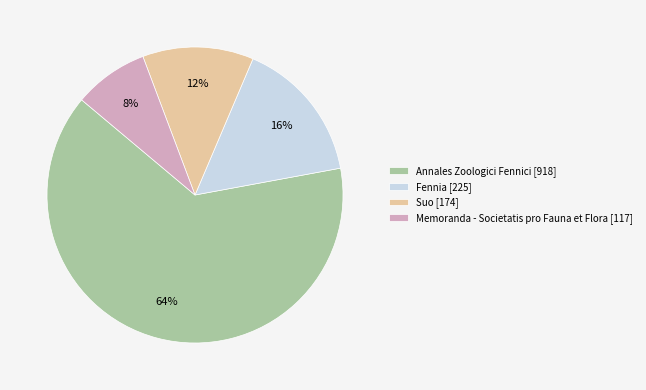

Which category has the smallest portion of the pie?

Memoranda - Societatis pro Fauna et Flora